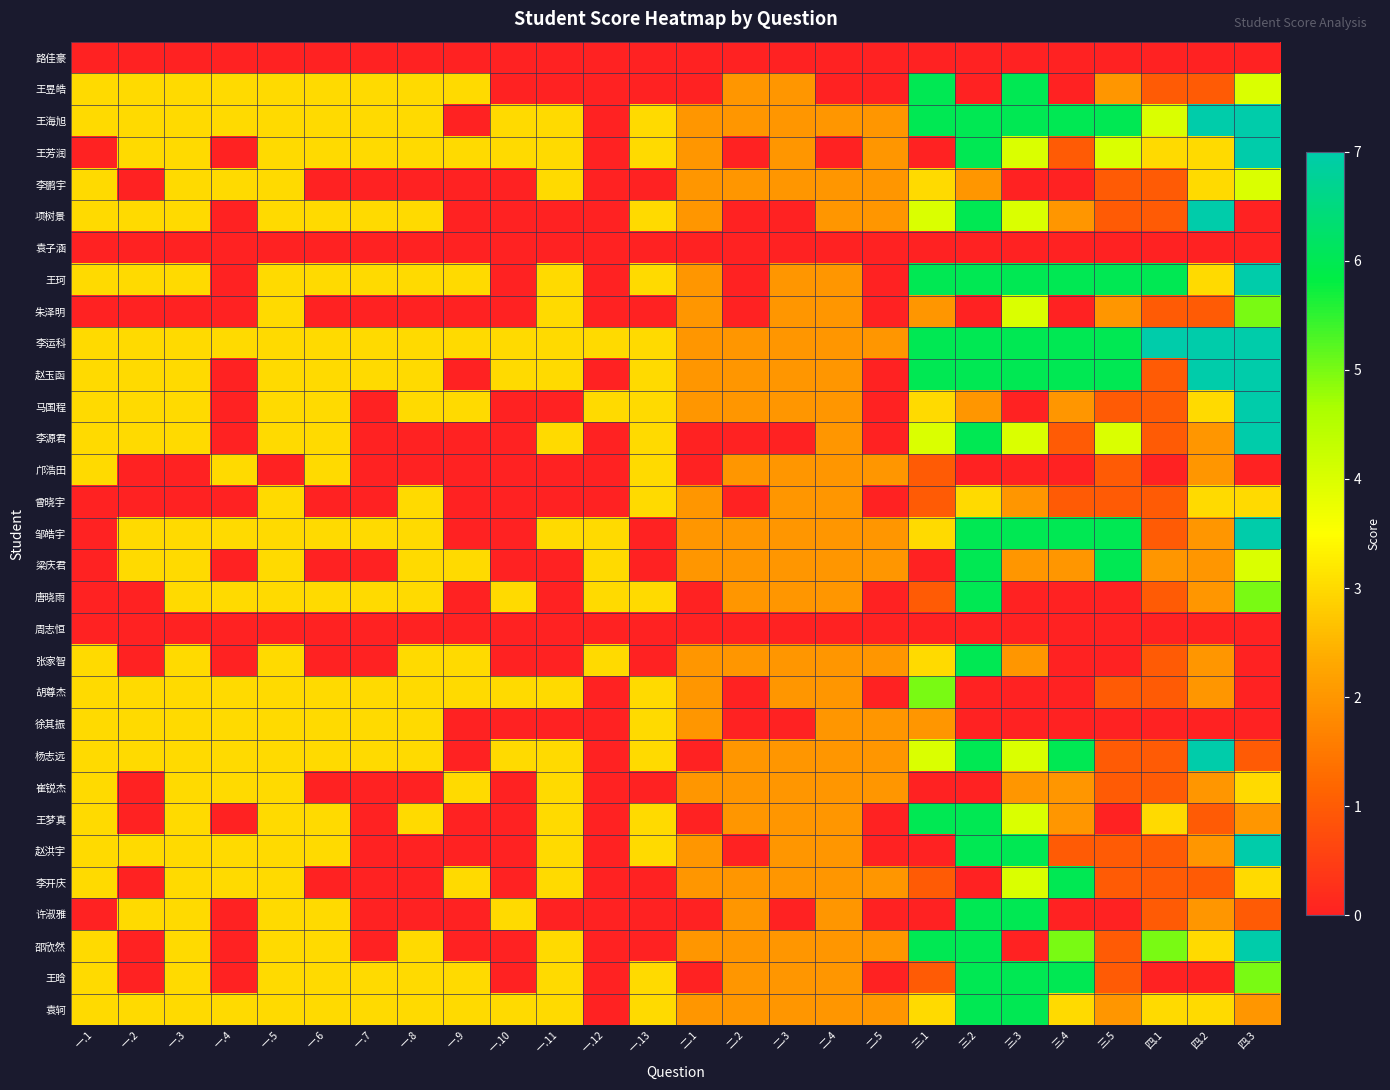

Rank the series by their maximum value, from lowest to highest.

路佳豪, 袁子涵, 周志恒, 邝浩田, 曾晓宇, 徐其振, 崔锐杰, 李鹏宇, 朱泽明, 胡尊杰, 王昱皓, 梁庆君, 唐晓雨, 张家智, 王梦真, 李开庆, 许淑雅, 王晗, 袁轲, 王海旭, 王芳润, 项树景, 王珂, 李运科, 赵玉函, 马国程, 李源君, 邹皓宇, 杨志远, 赵洪宇, 邵欣然